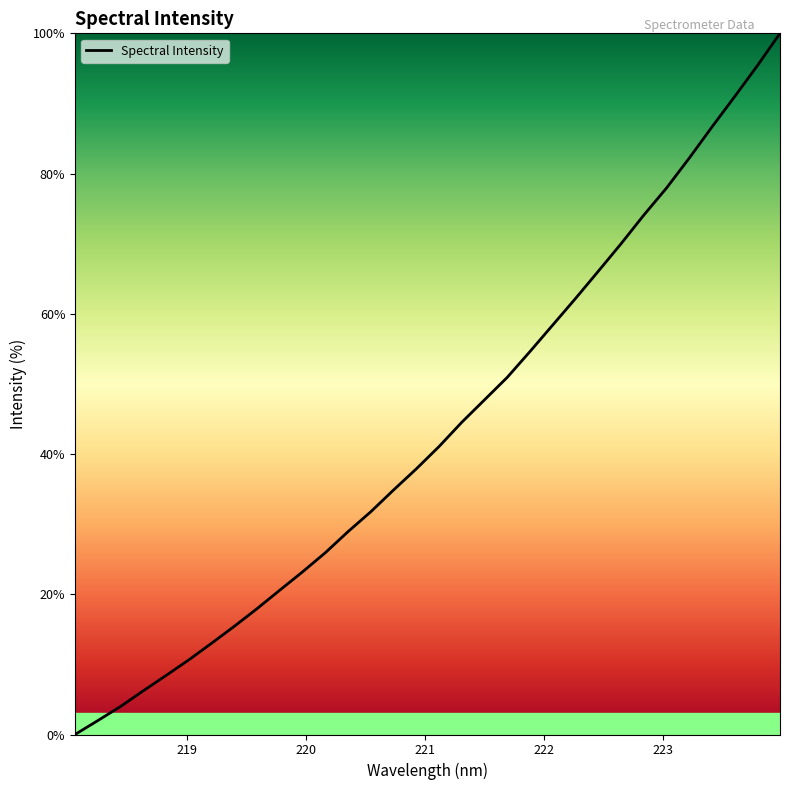

What is the difference between the maximum and minimum values?

100.0